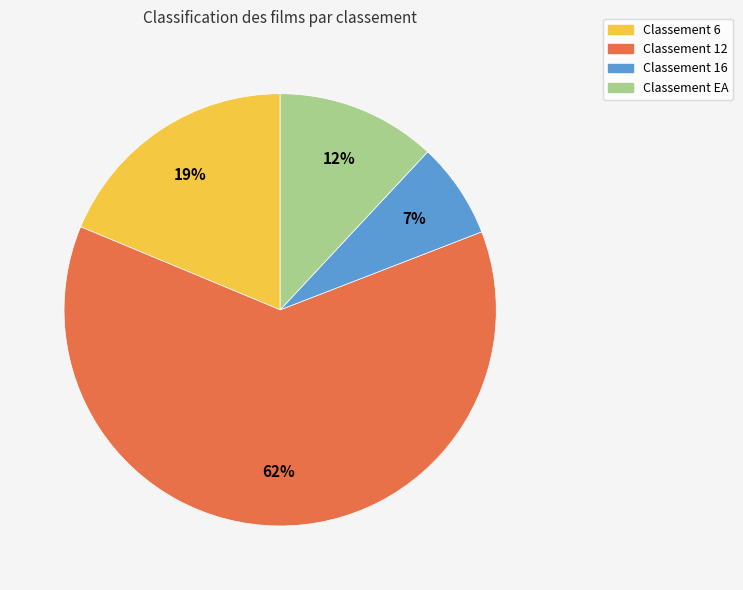

Which category has the biggest portion of the pie?

Classement 12